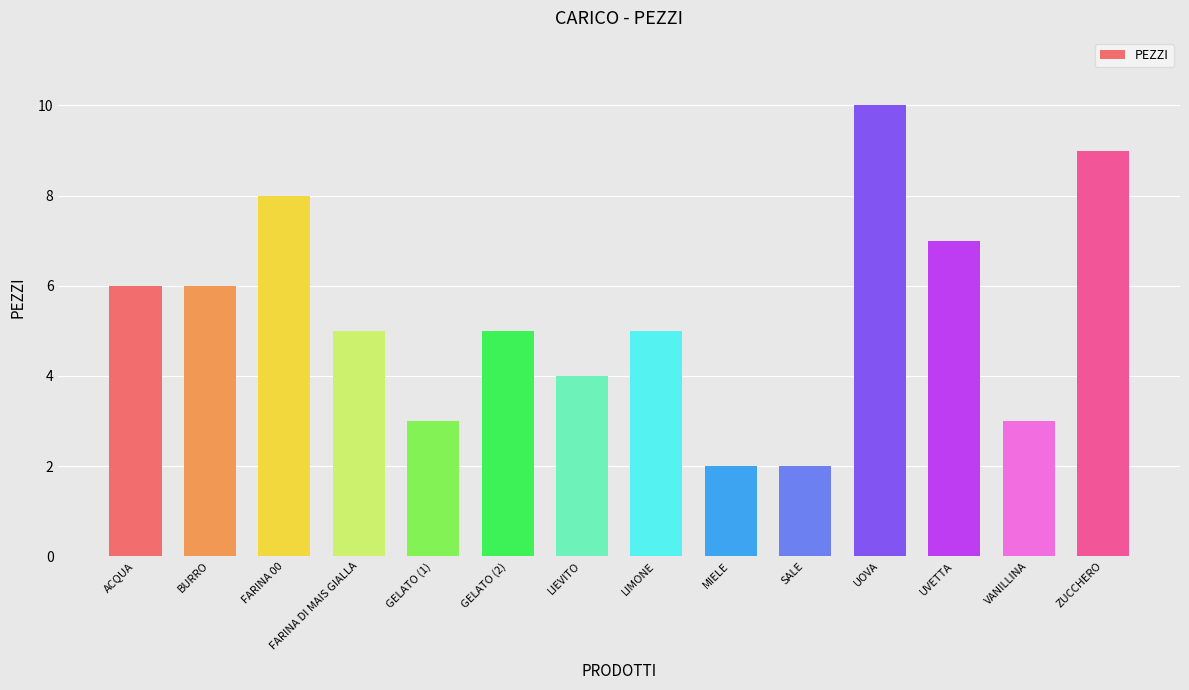

Between UOVA and GELATO (1), which is larger?

UOVA